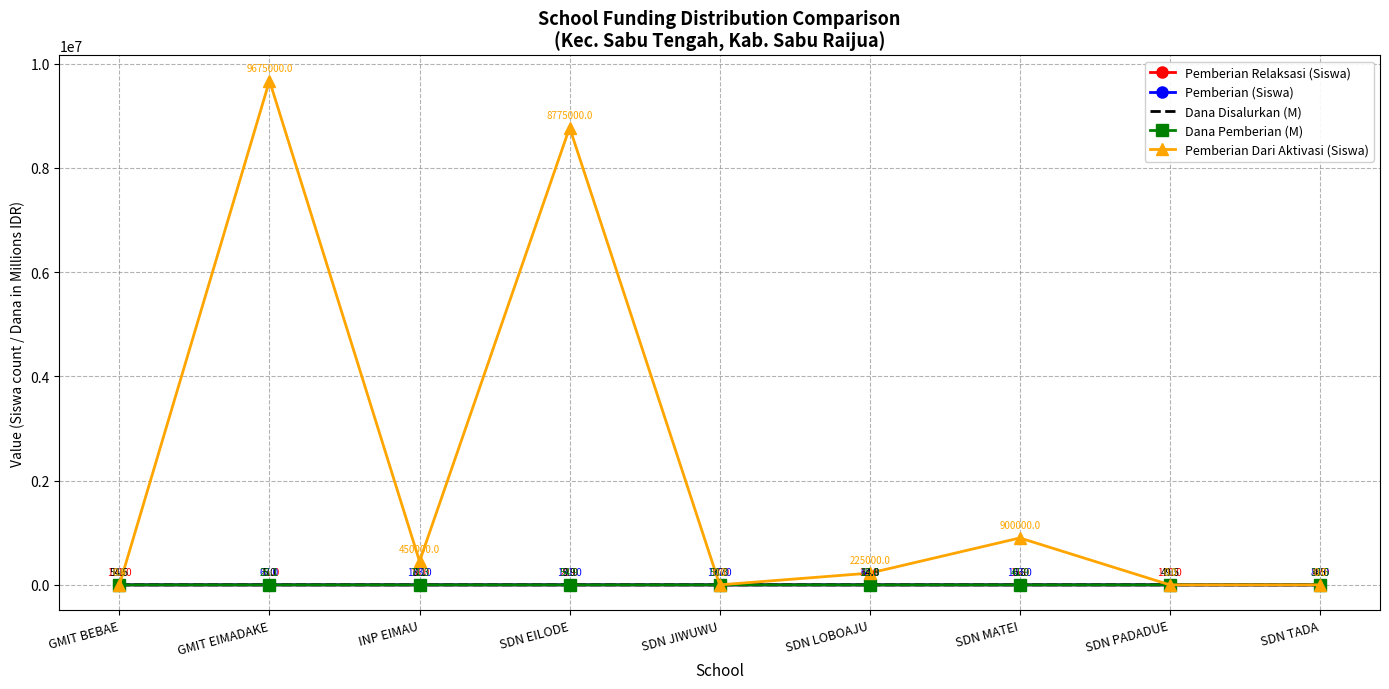

At how many categories does at least one series exceed 5196405?

2